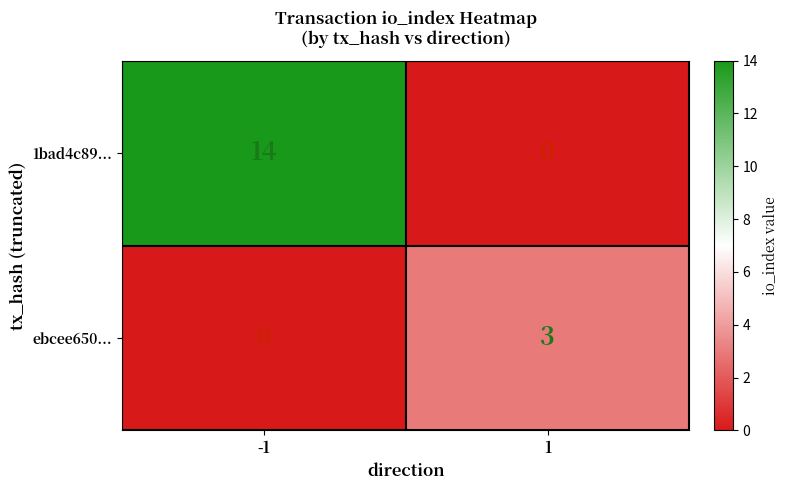

The ebcee650... series shows 1 at -1. True or false?

False